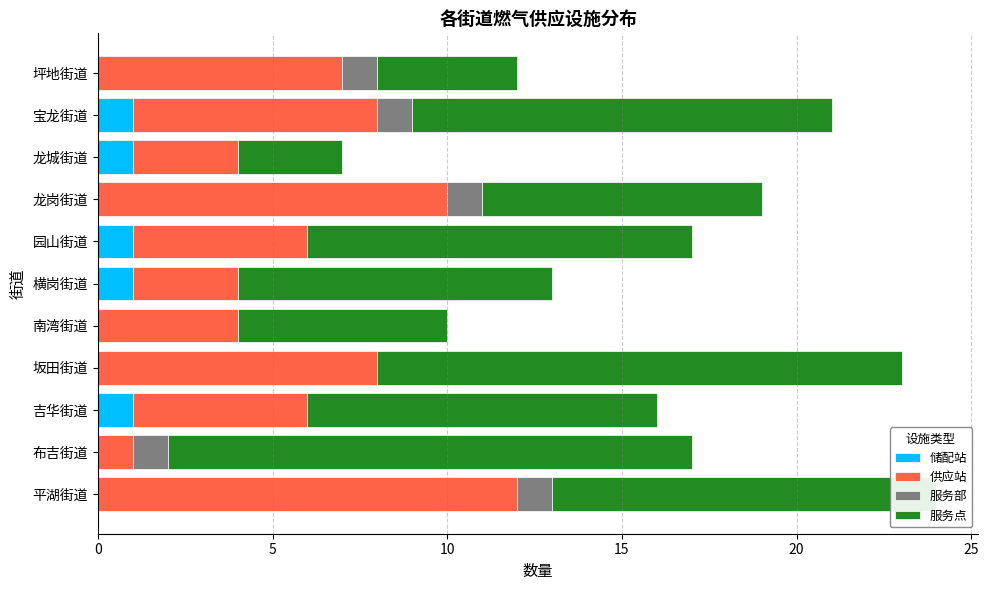

How many series are shown in this chart?

4